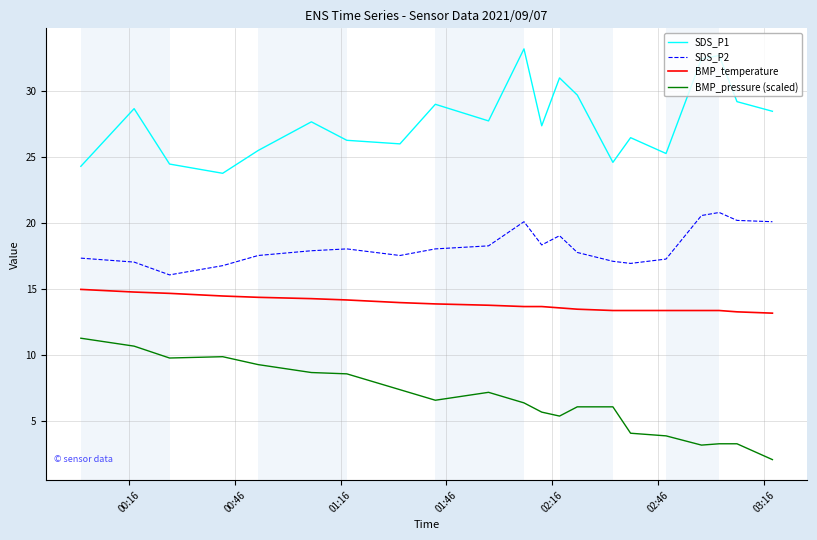

What is the maximum value shown in the chart?

33.2